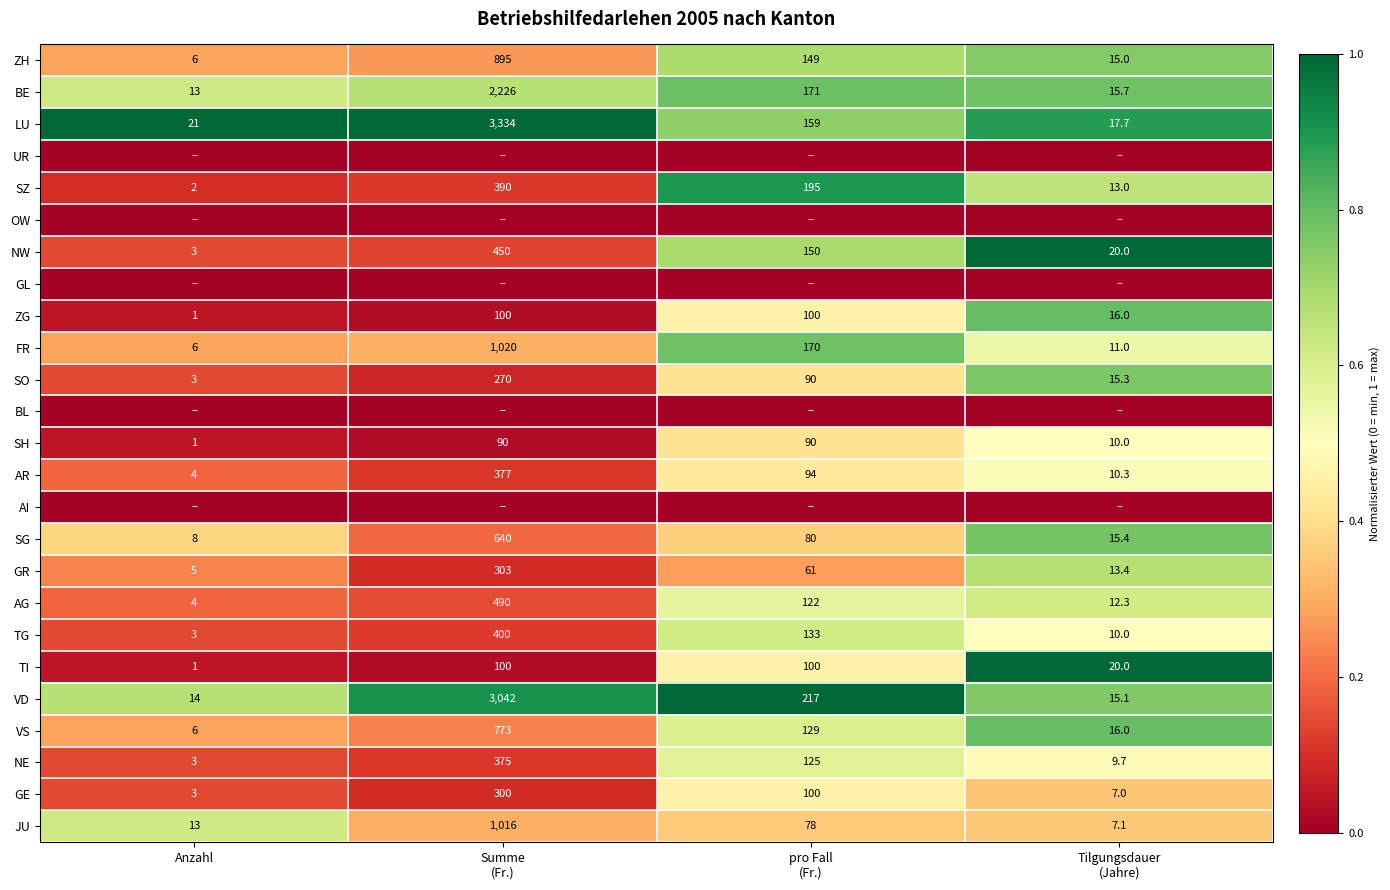

Count the ZG values in the range 16 to 100.

3